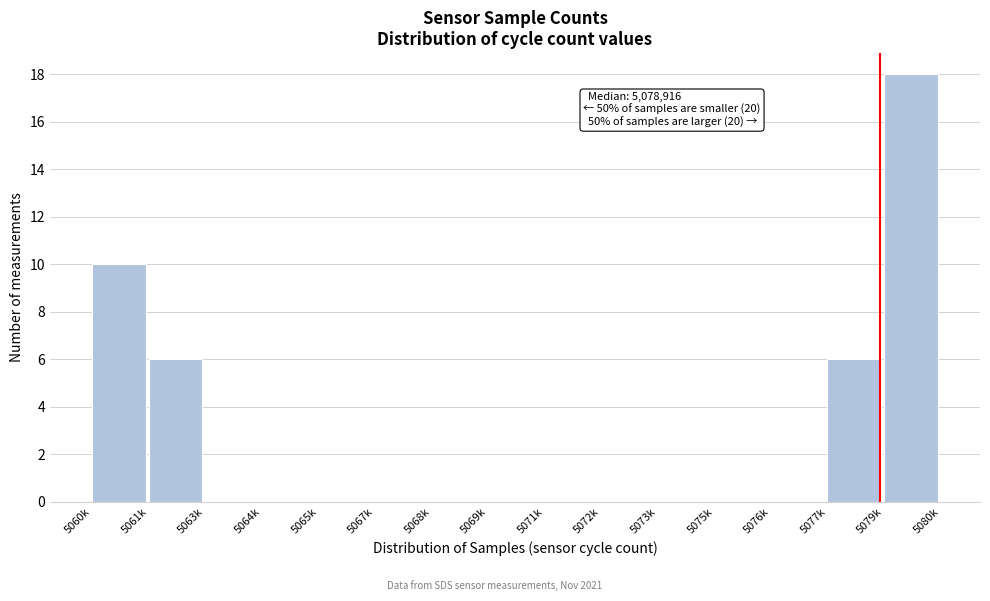

Reading left to right, what are all the values shown in this chart?

5060k=10	5061k=6	5063k=0	5064k=0	5065k=0	5067k=0	5068k=0	5069k=0	5071k=0	5072k=0	5073k=0	5075k=0	5076k=0	5077k=6	5079k=18